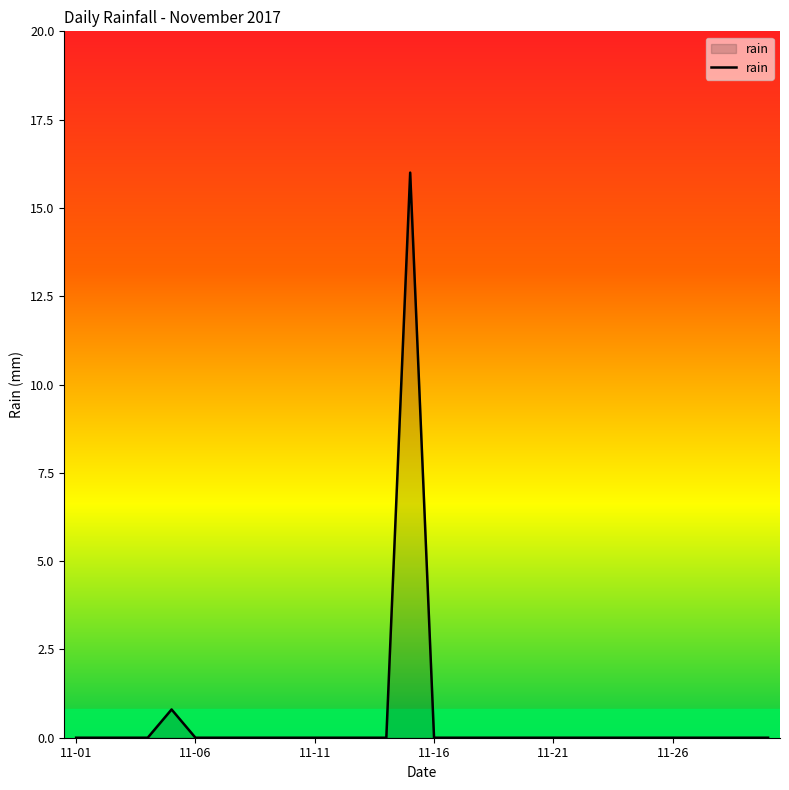

What is the difference between the maximum and minimum values?

16.0